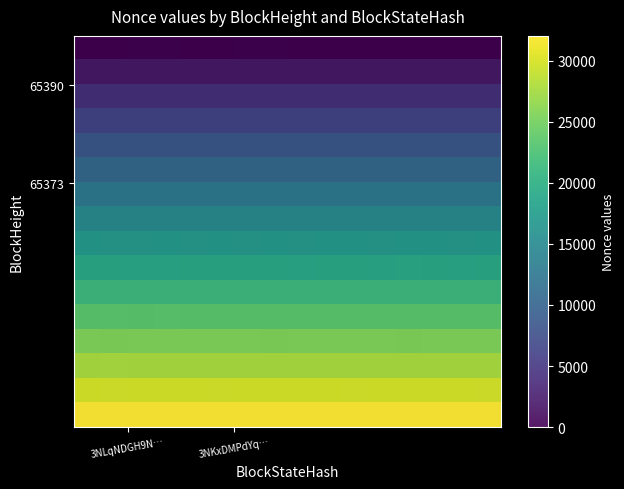

How many categories are shown in the chart?

16